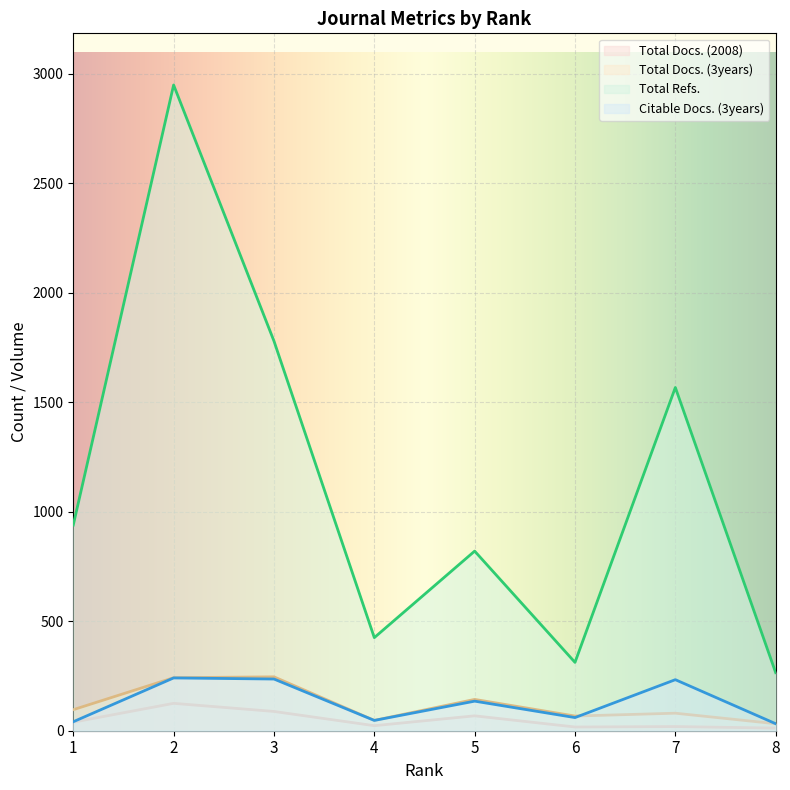

Where does the Total Docs. (2008) series first go above 39?

2